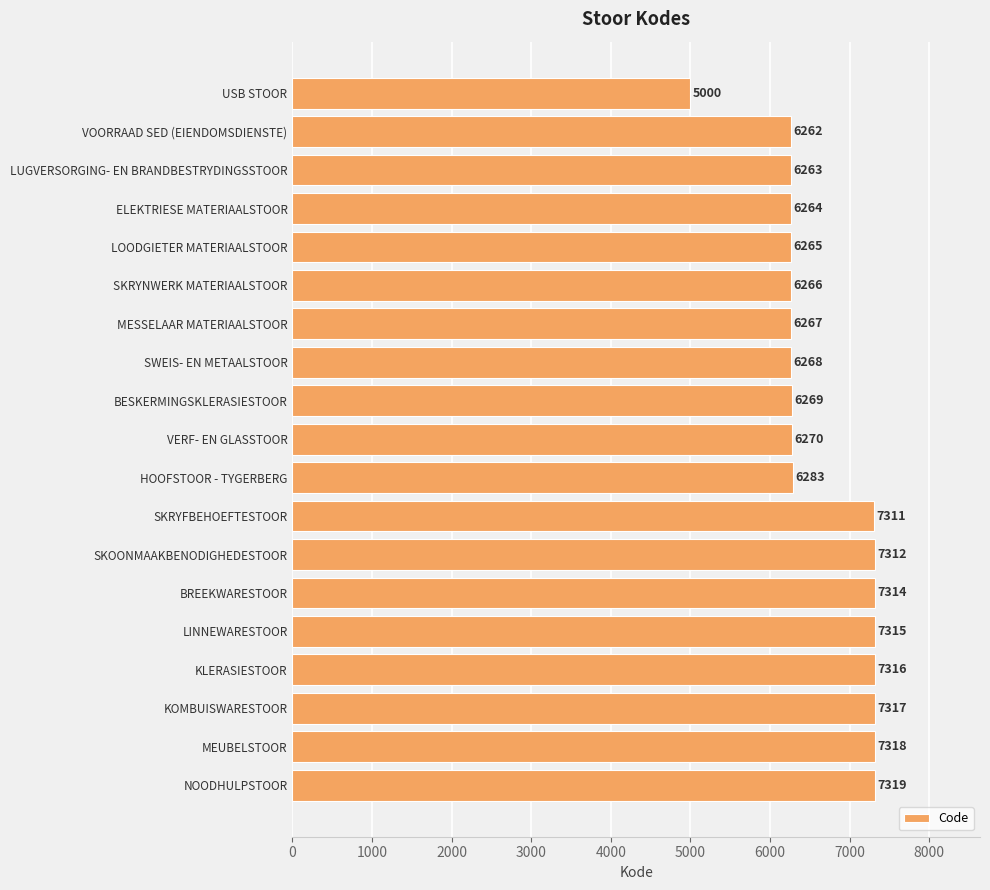

How many bars are there in total?

19